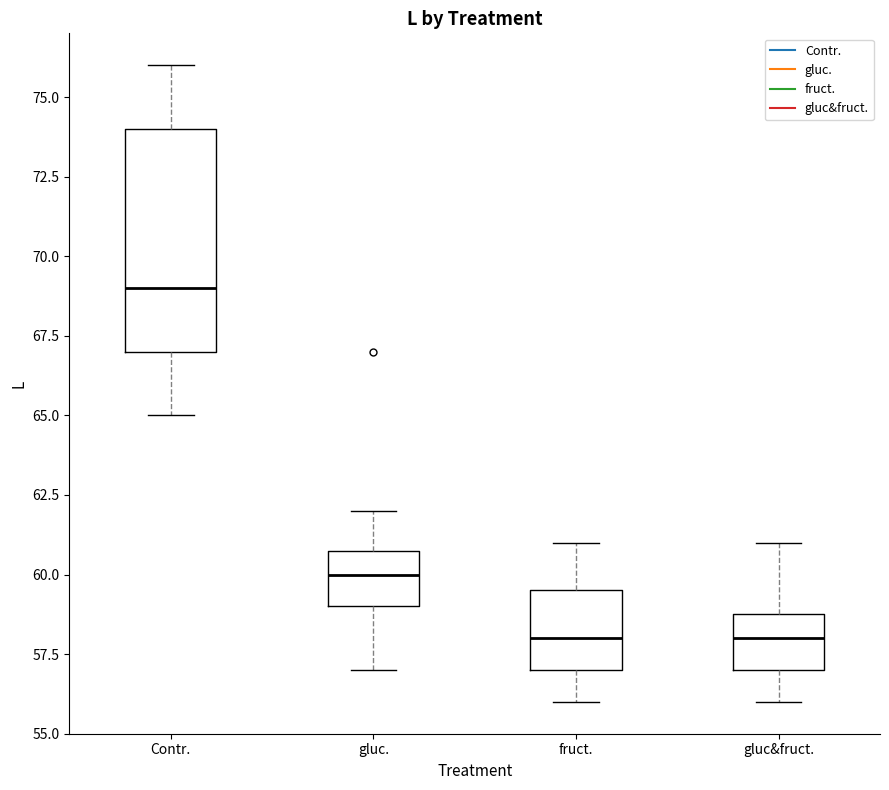

Where does the upper whisker of the box for gluc&fruct. end on the y-axis? The values are not printed on the chart, so give them approximately, as read against the axis.

61.0